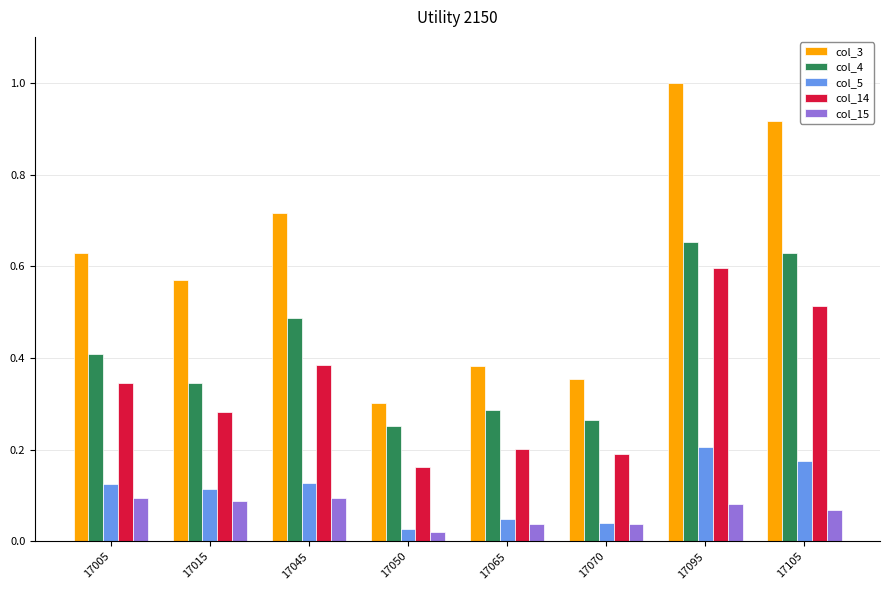

What is the total value across all series at 17045?

1.8